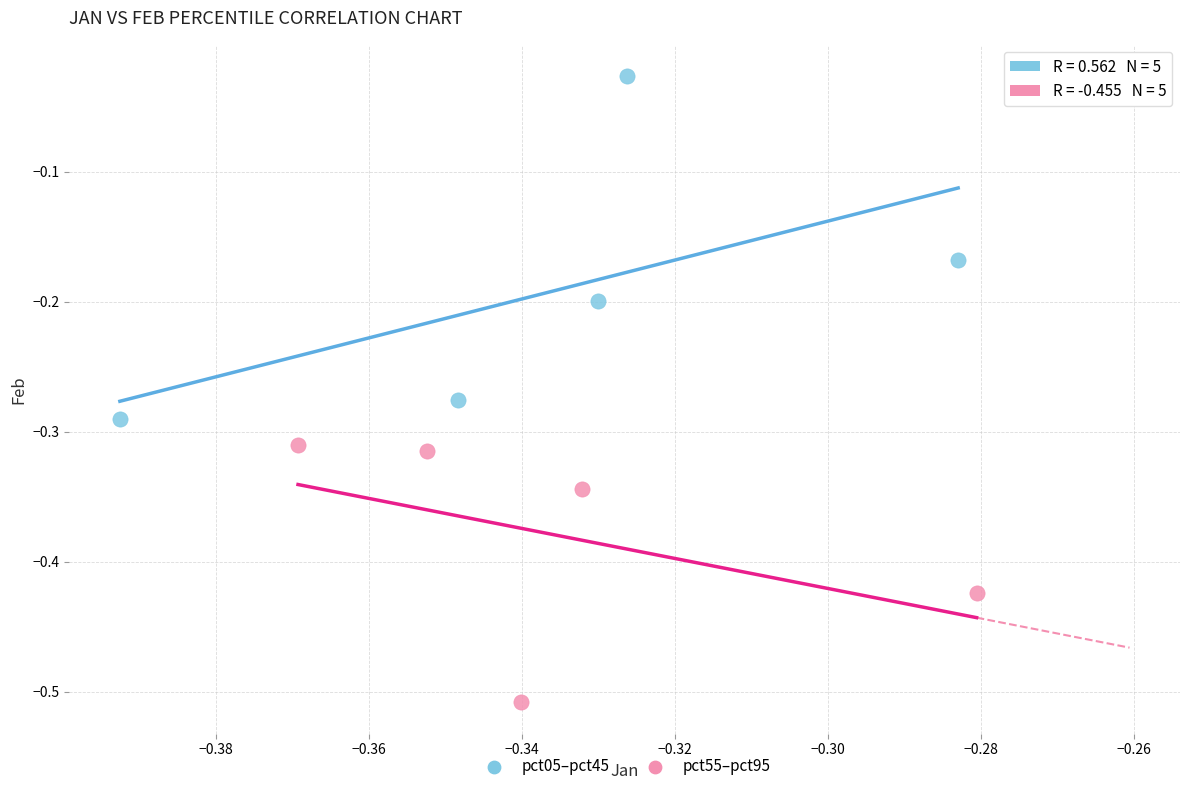

Which series reaches the minimum Y coordinate?

pct55–pct95